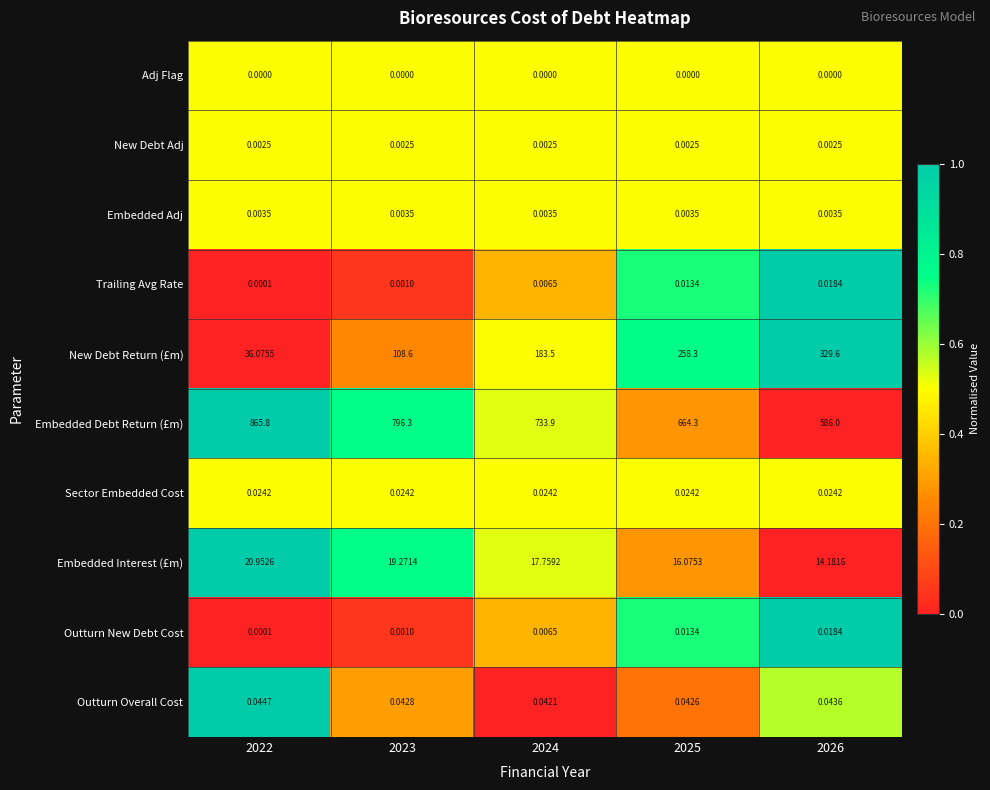

Count the number of data series in this chart.

10